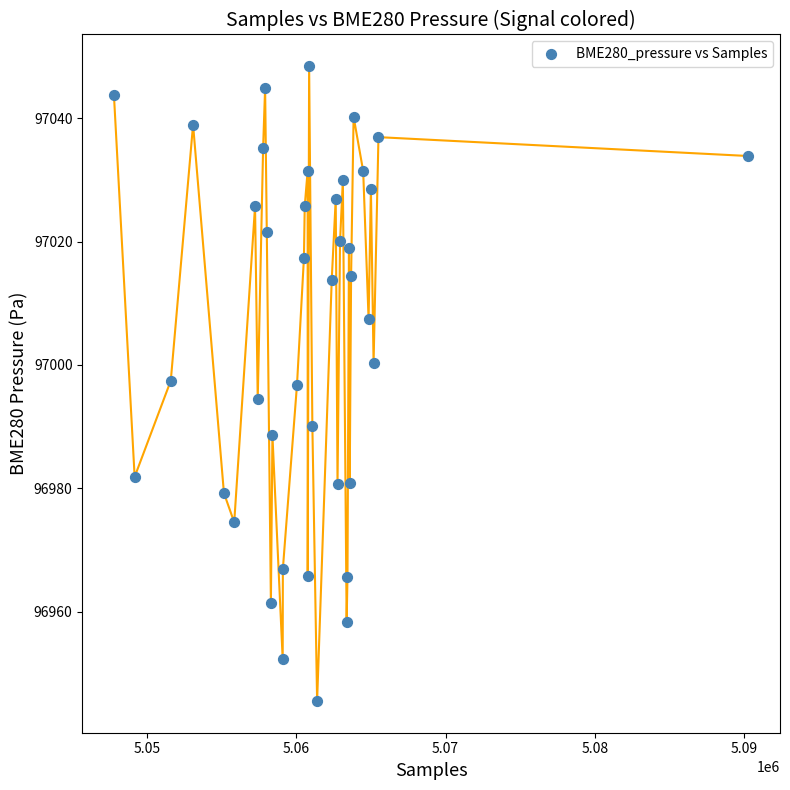

What is the range of Y values (max minus min)?

102.9